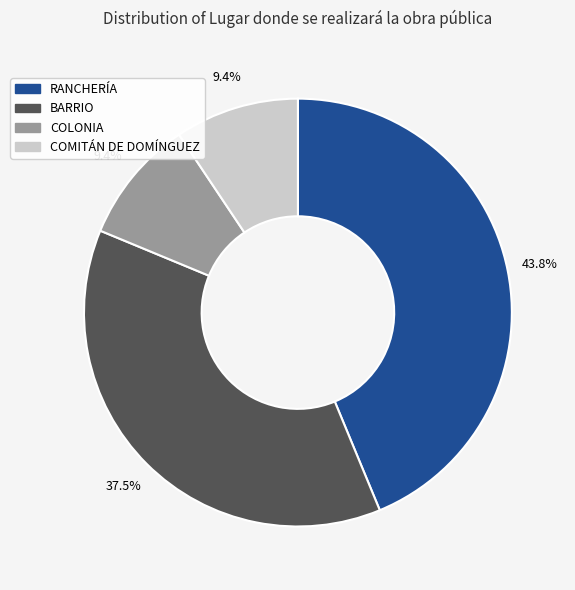

What portion of the pie excludes COLONIA?

90.6%